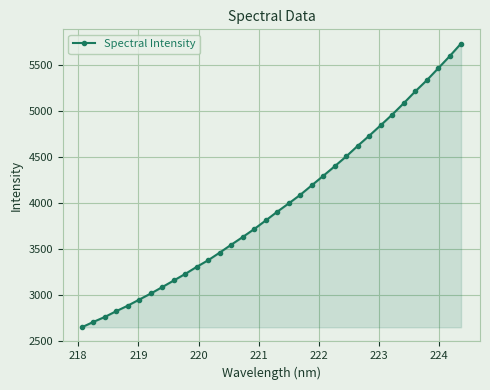

What is the average value?

3973.0